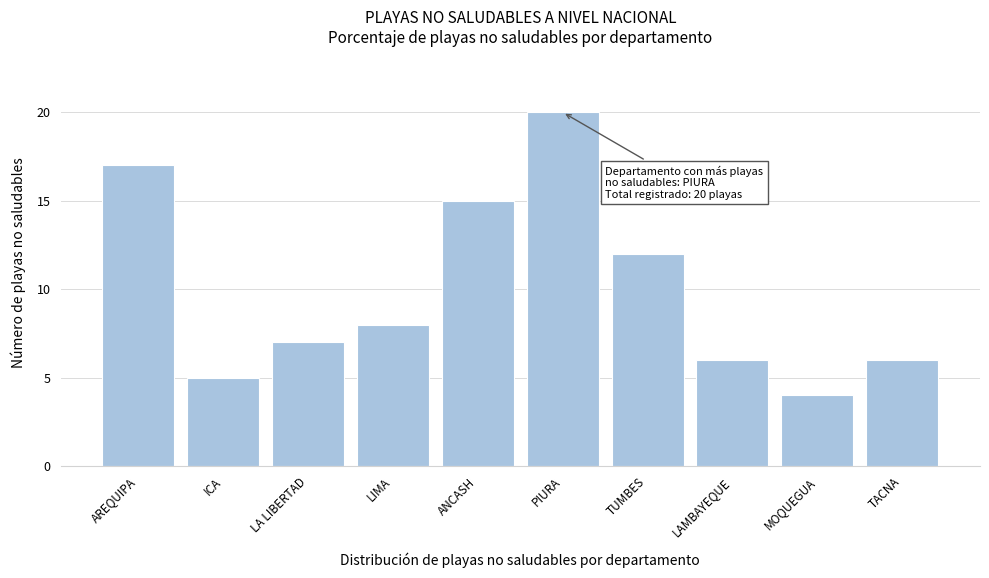

Reading left to right, extract all data points from this chart.

AREQUIPA=17	ICA=5	LA LIBERTAD=7	LIMA=8	ANCASH=15	PIURA=20	TUMBES=12	LAMBAYEQUE=6	MOQUEGUA=4	TACNA=6